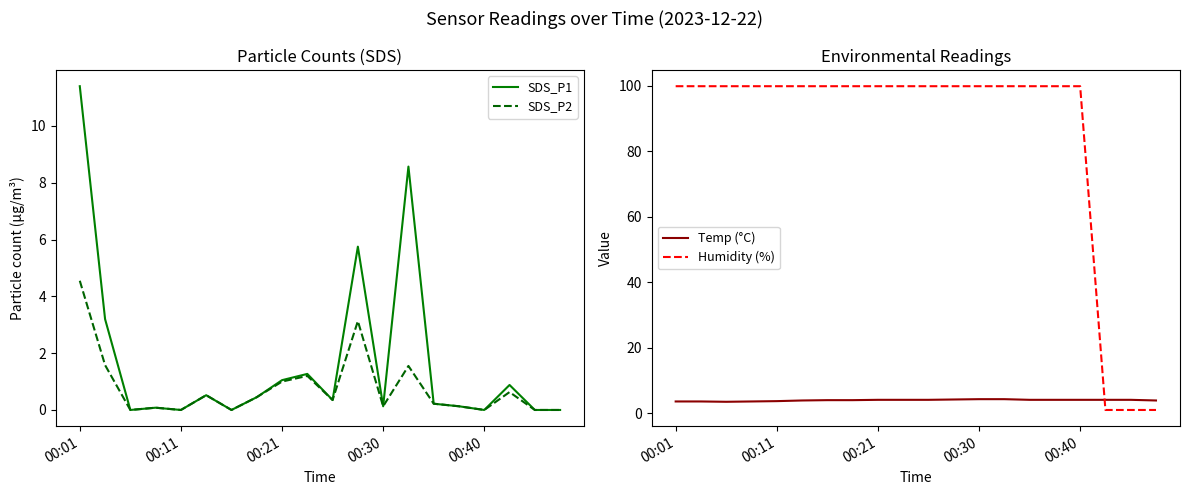

How many interior local valleys does the SDS_P2 series have?

6